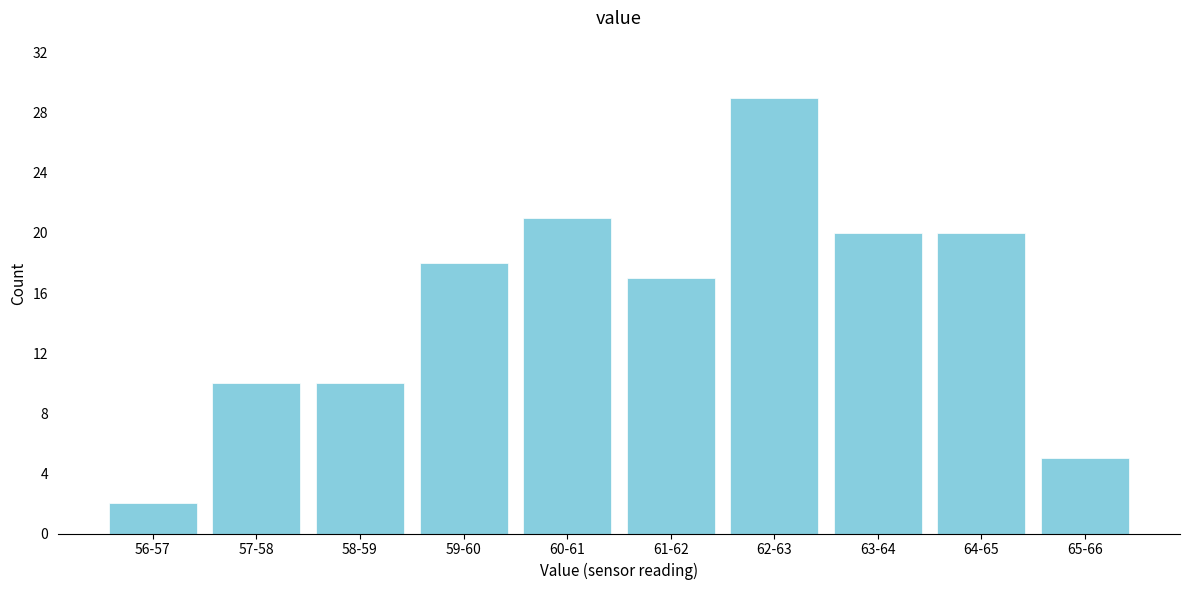

Reading right to left, what are all the values shown in this chart?

5	20	20	29	17	21	18	10	10	2